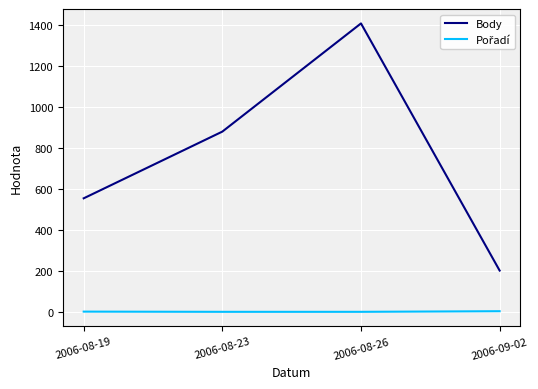

The value of Body at 2006-09-02 is 202. True or false?

True